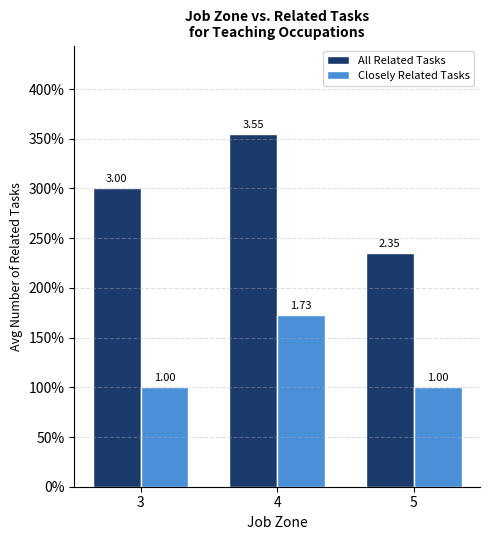

What are all the series names shown in the legend?

All Related Tasks, Closely Related Tasks